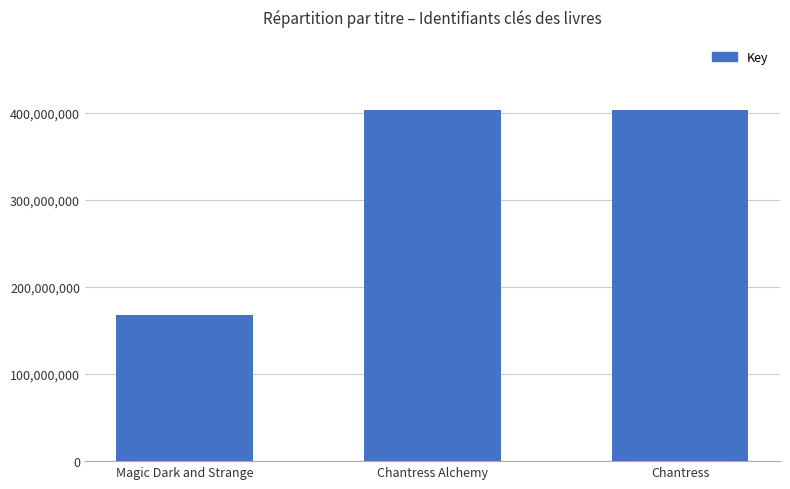

What is the value of the 2nd bar from the left?

402923353